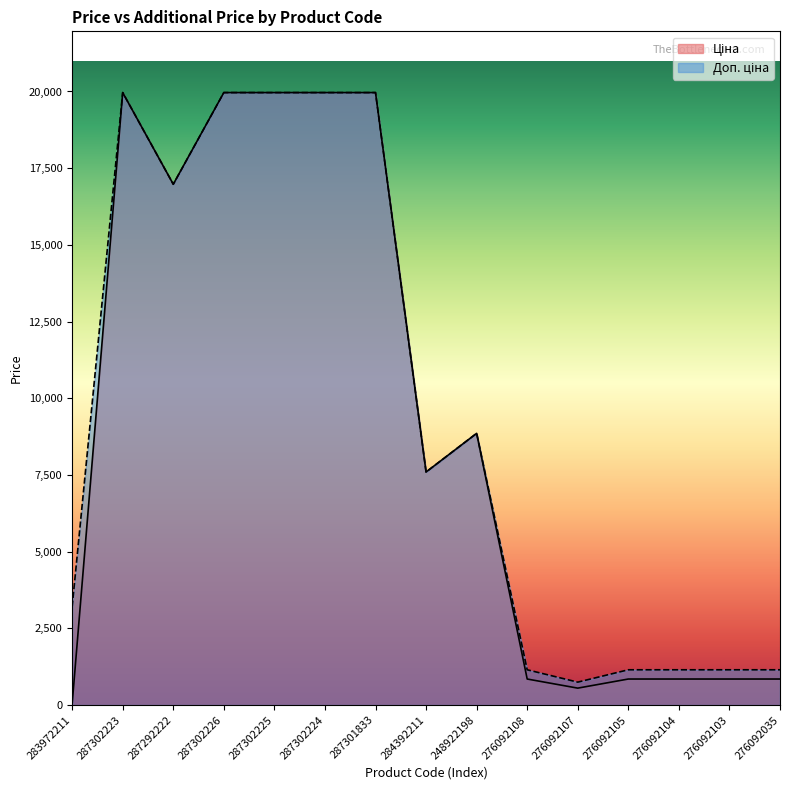

True or false: Ціна and Доп. ціна cross at least once.

False